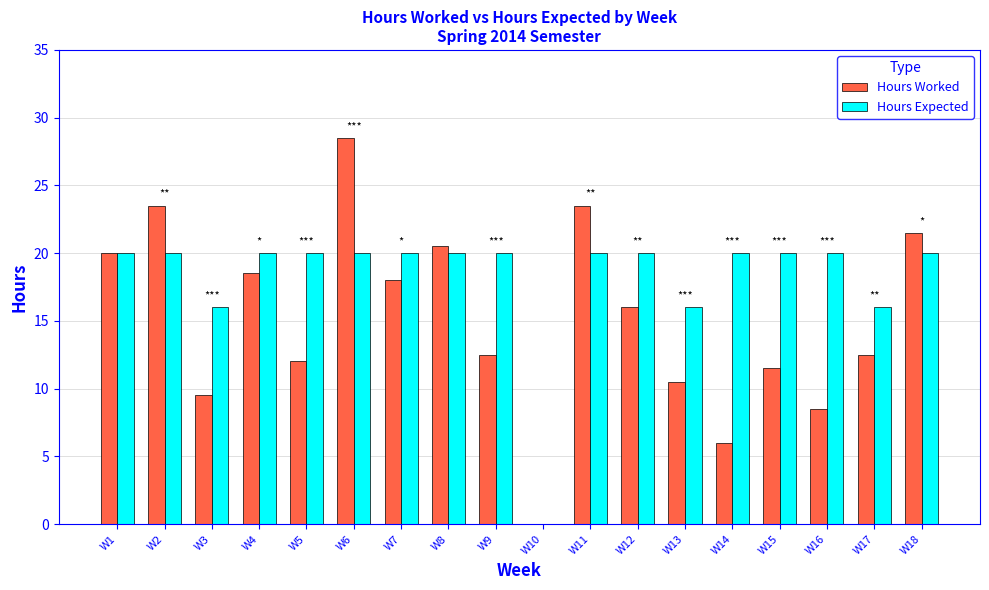

How many positive values does the Hours Worked series have?

17